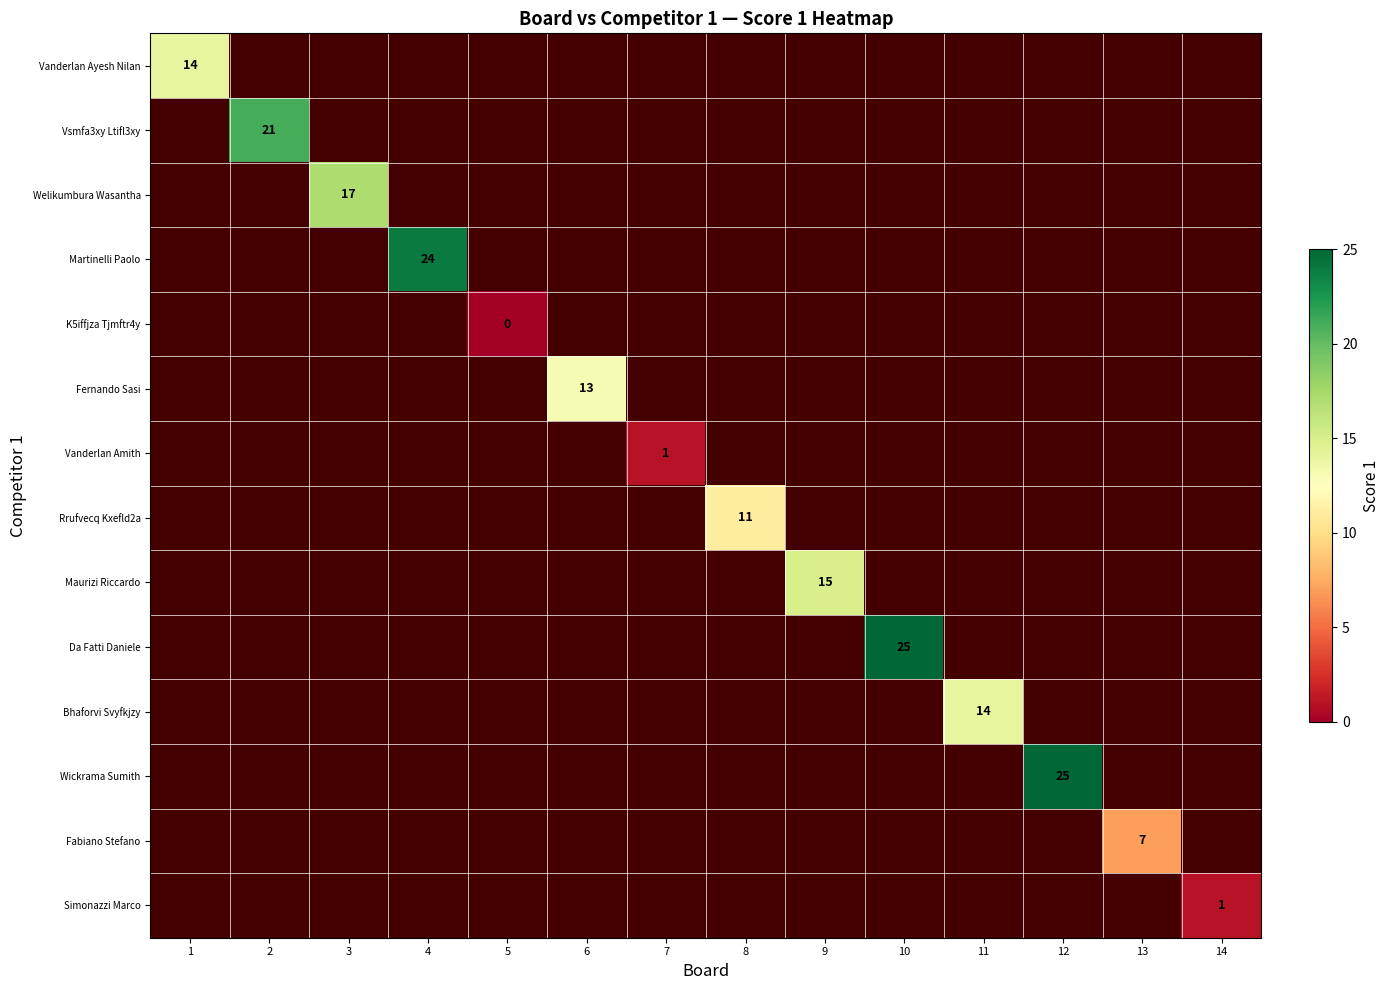

At how many categories does at least one series exceed 5?

11